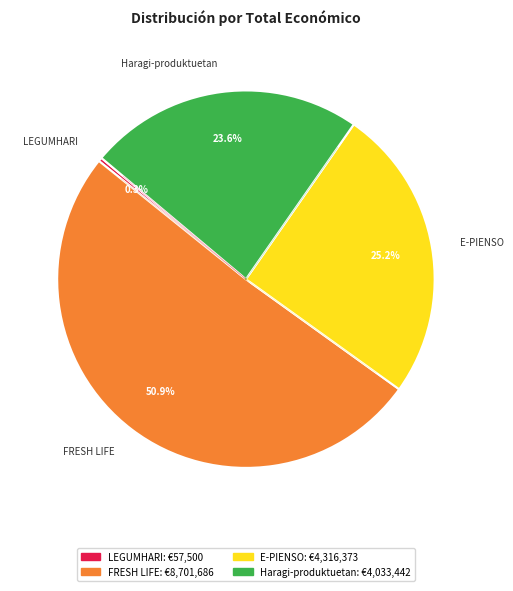

Between E-PIENSO and Haragi-produktuetan, which is larger?

E-PIENSO